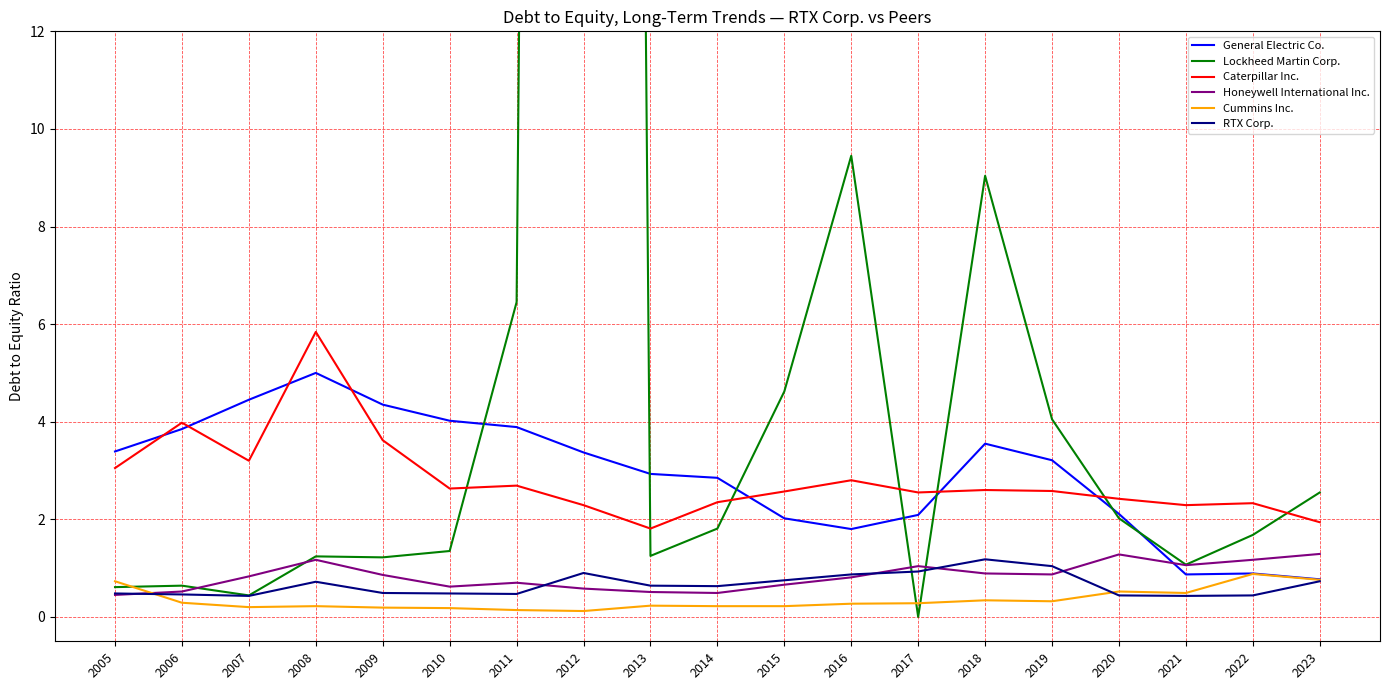

Where is the first local maximum for General Electric Co.?

2008